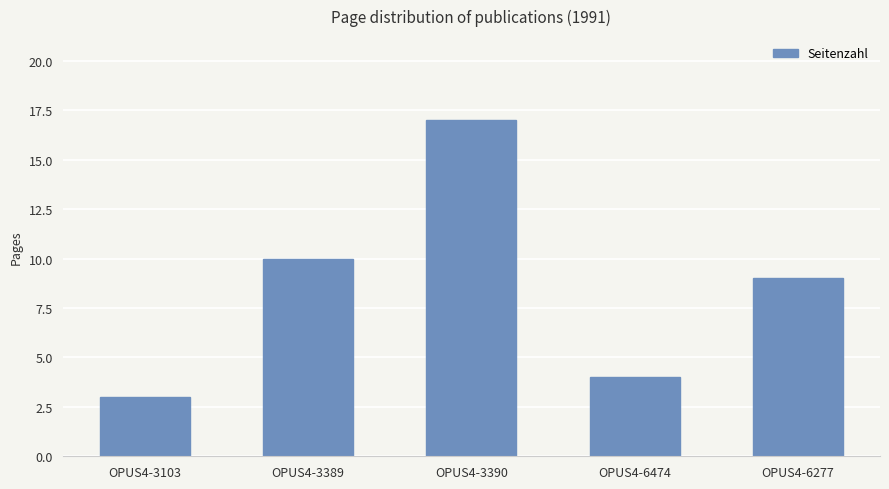

Reading left to right, what are all the values shown in this chart?

OPUS4-3103=3	OPUS4-3389=10	OPUS4-3390=17	OPUS4-6474=4	OPUS4-6277=9